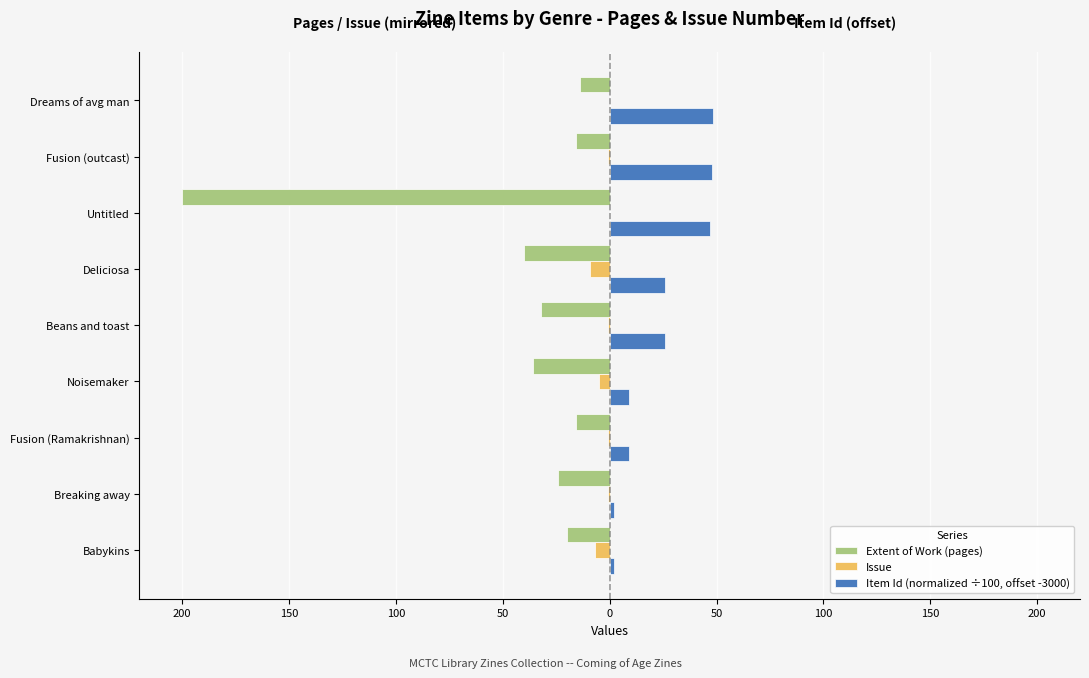

What is the sum of all Issue values?

-25.0